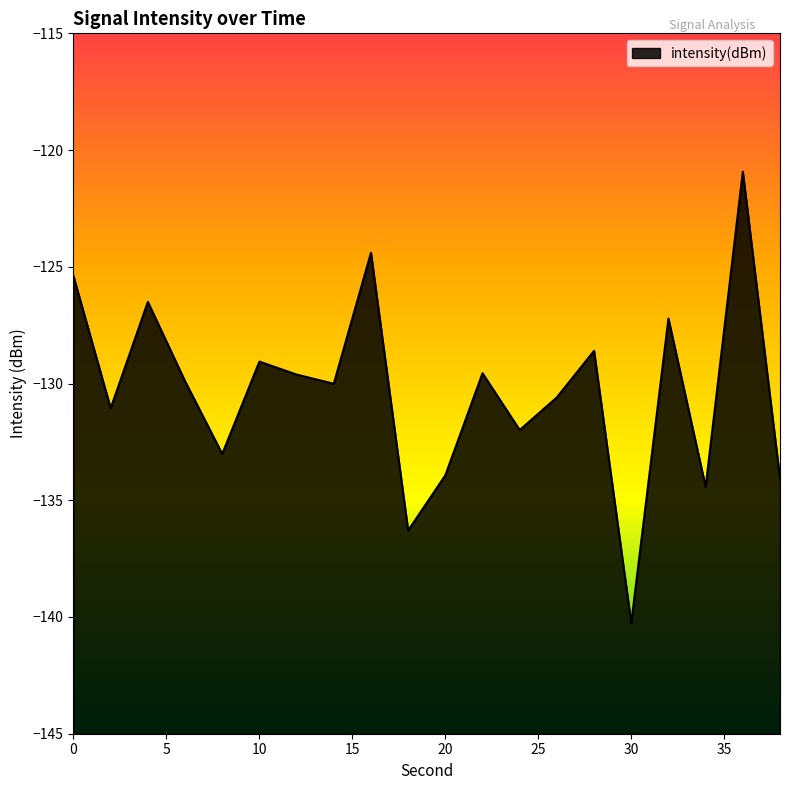

Between 38 and 34, which is larger?

38